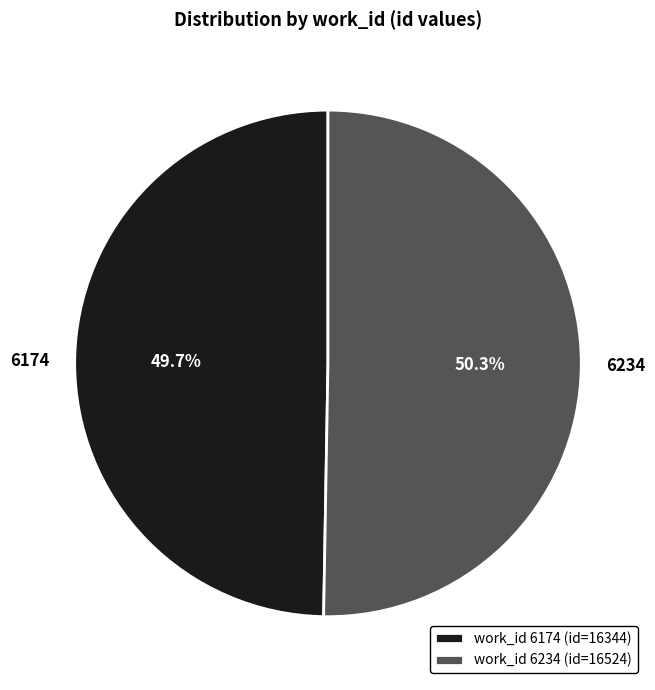

Is there a majority slice in this chart?

Yes